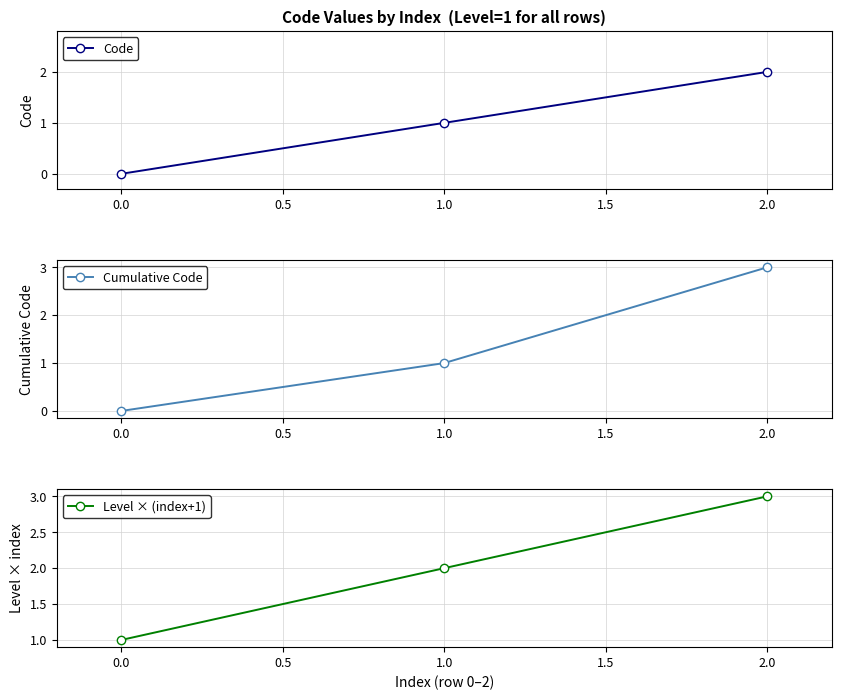

What is the difference between the maximum and minimum values in the Level × (index+1) series?

2